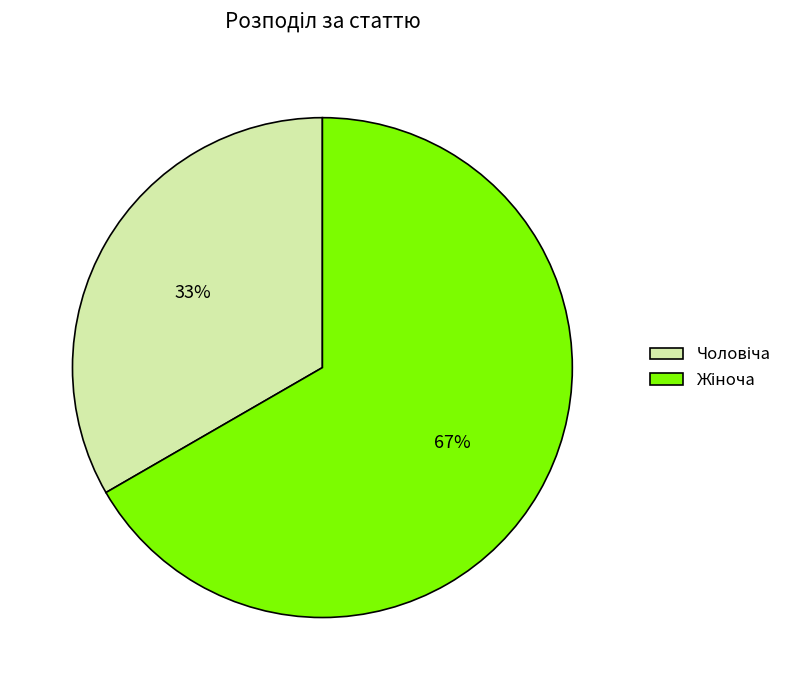

To the nearest percent, what is the average slice percentage?

50%